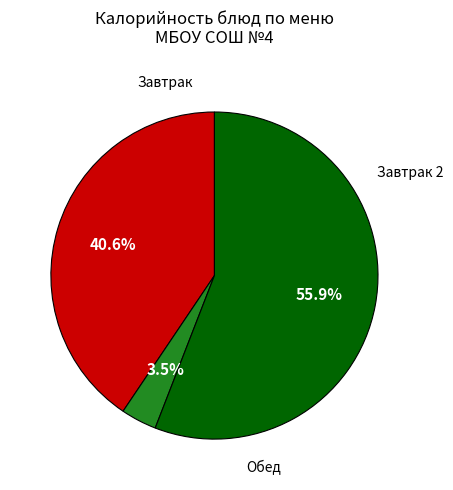

Does any single category account for the majority?

Yes